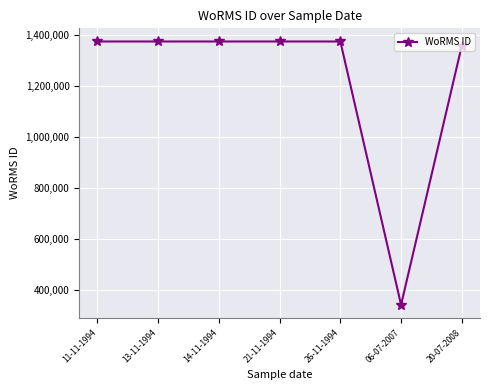

What is the smallest value displayed?

341361